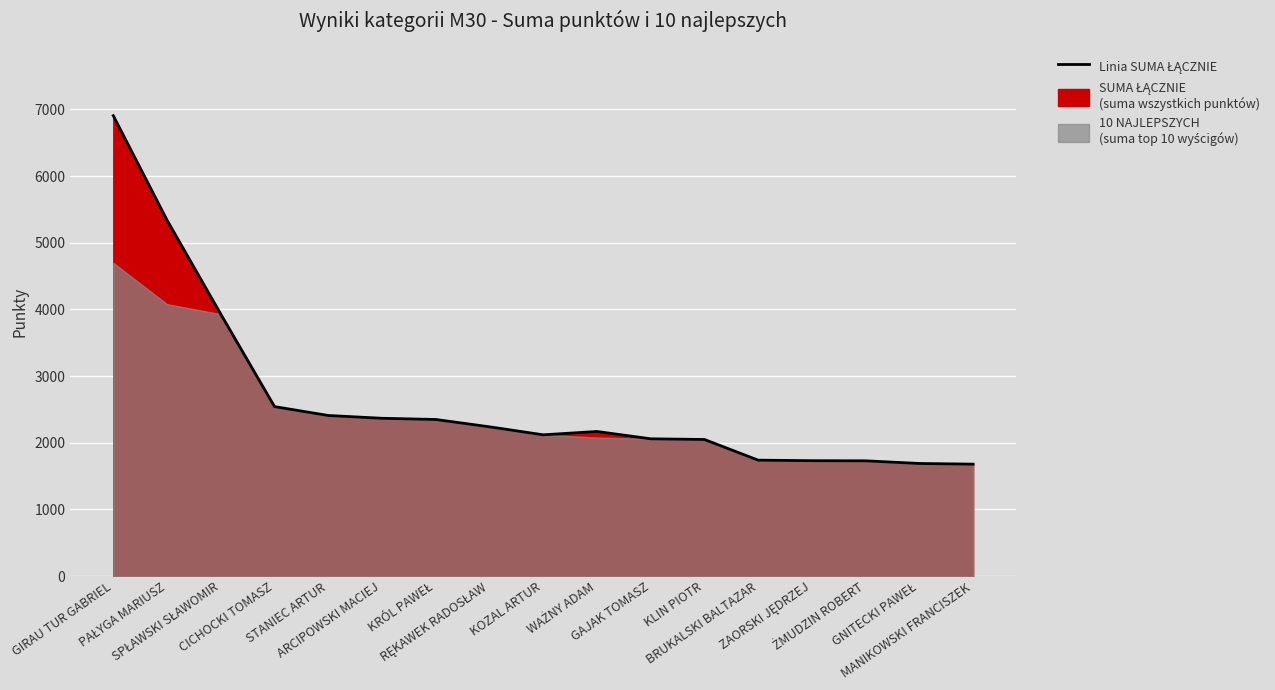

What is the difference between the maximum and minimum values?

5226